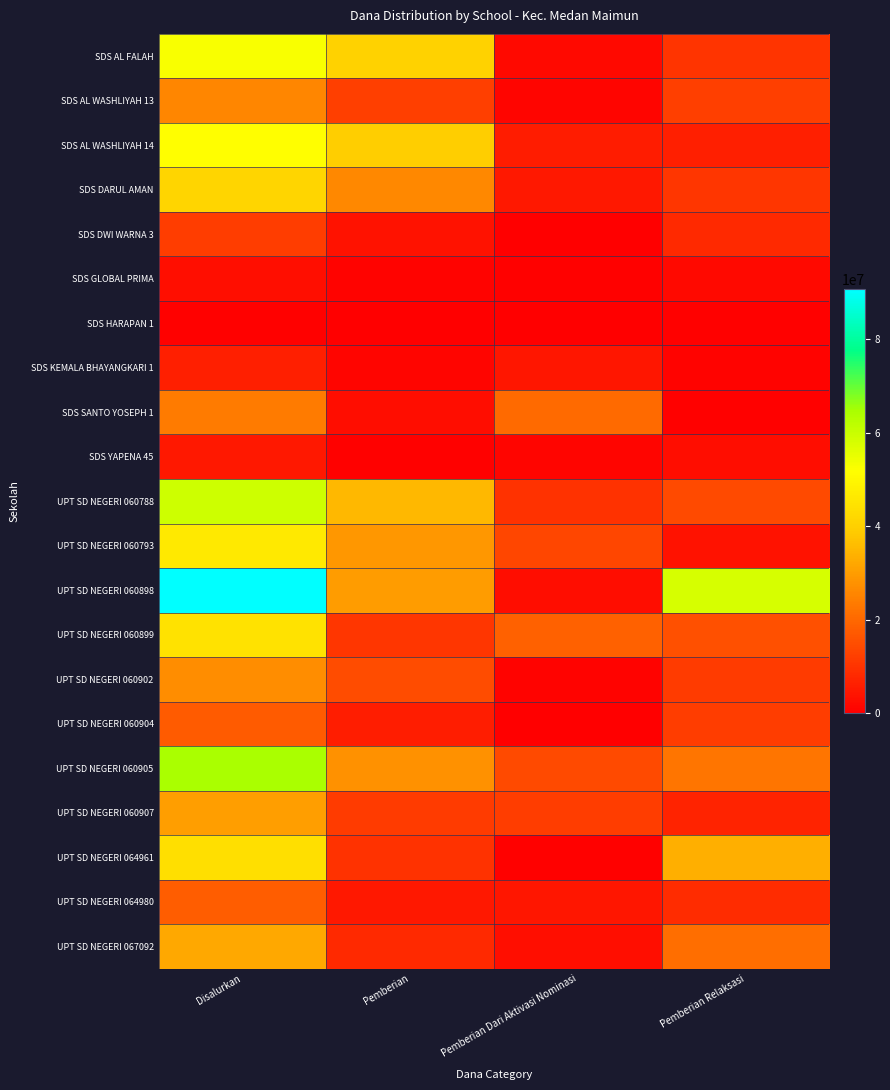

Which series has the largest range (max minus min)?

UPT SD NEGERI 060898